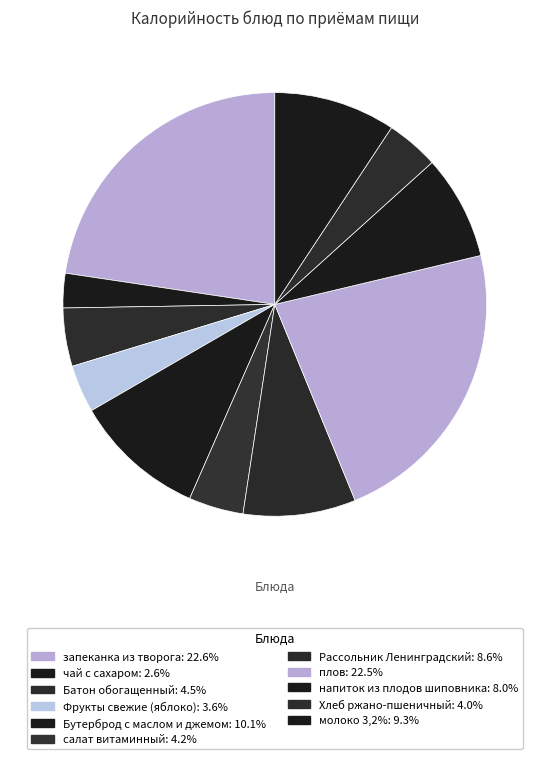

Rank the categories by value from lowest to highest.

чай с сахаром, Фрукты свежие (яблоко), Хлеб ржано-пшеничный, салат витаминный, Батон обогащенный, напиток из плодов шиповника, Рассольник Ленинградский, молоко 3,2%, Бутерброд с маслом и джемом, плов, запеканка из творога